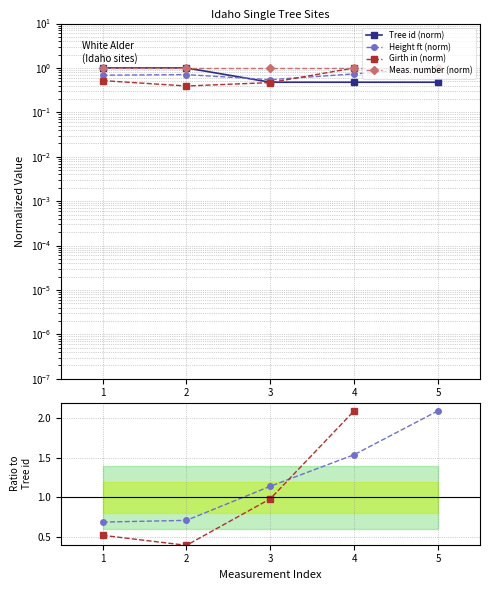

Which series ends up on top after the final intersection of Meas. number (norm) and Height/Tree id?

Height/Tree id